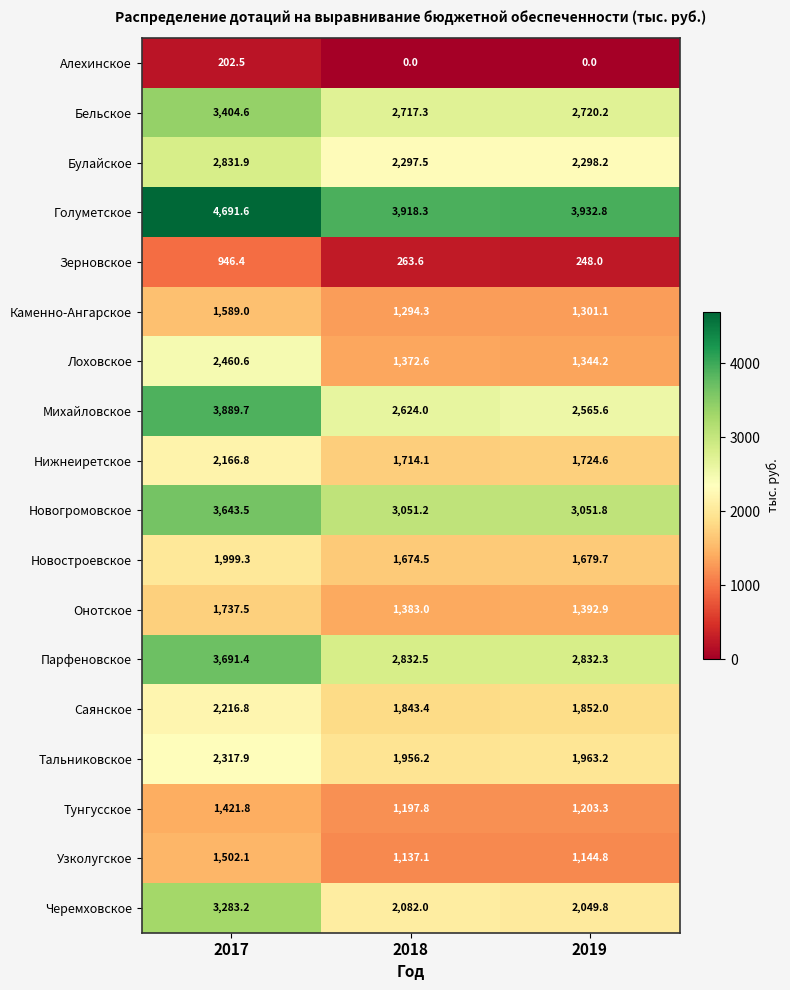

Which series has the largest total across all categories?

Голуметское